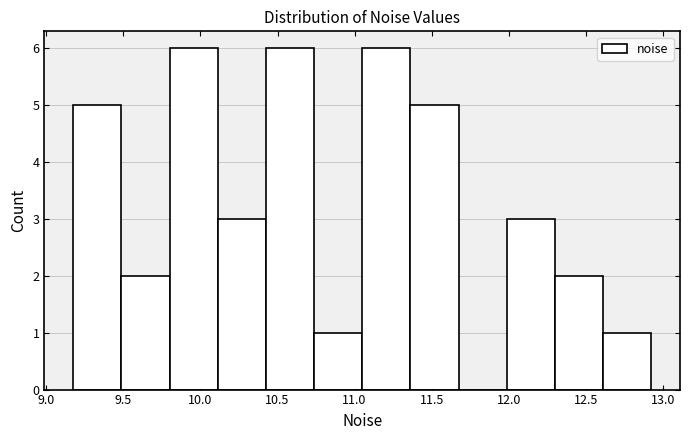

Reading left to right, list every bar in this chart as the range it spans on the x-axis followed by its height. Neither the bar edges nor the heights are printed on the chart, so give them approximately, as read against the axes.

9.20 to 9.50: 5
9.50 to 9.80: 2
9.80 to 10.10: 6
10.10 to 10.40: 3
10.40 to 10.75: 6
10.75 to 11.05: 1
11.05 to 11.35: 6
11.35 to 11.65: 5
11.65 to 12.00: 0
12.00 to 12.30: 3
12.30 to 12.60: 2
12.60 to 12.90: 1